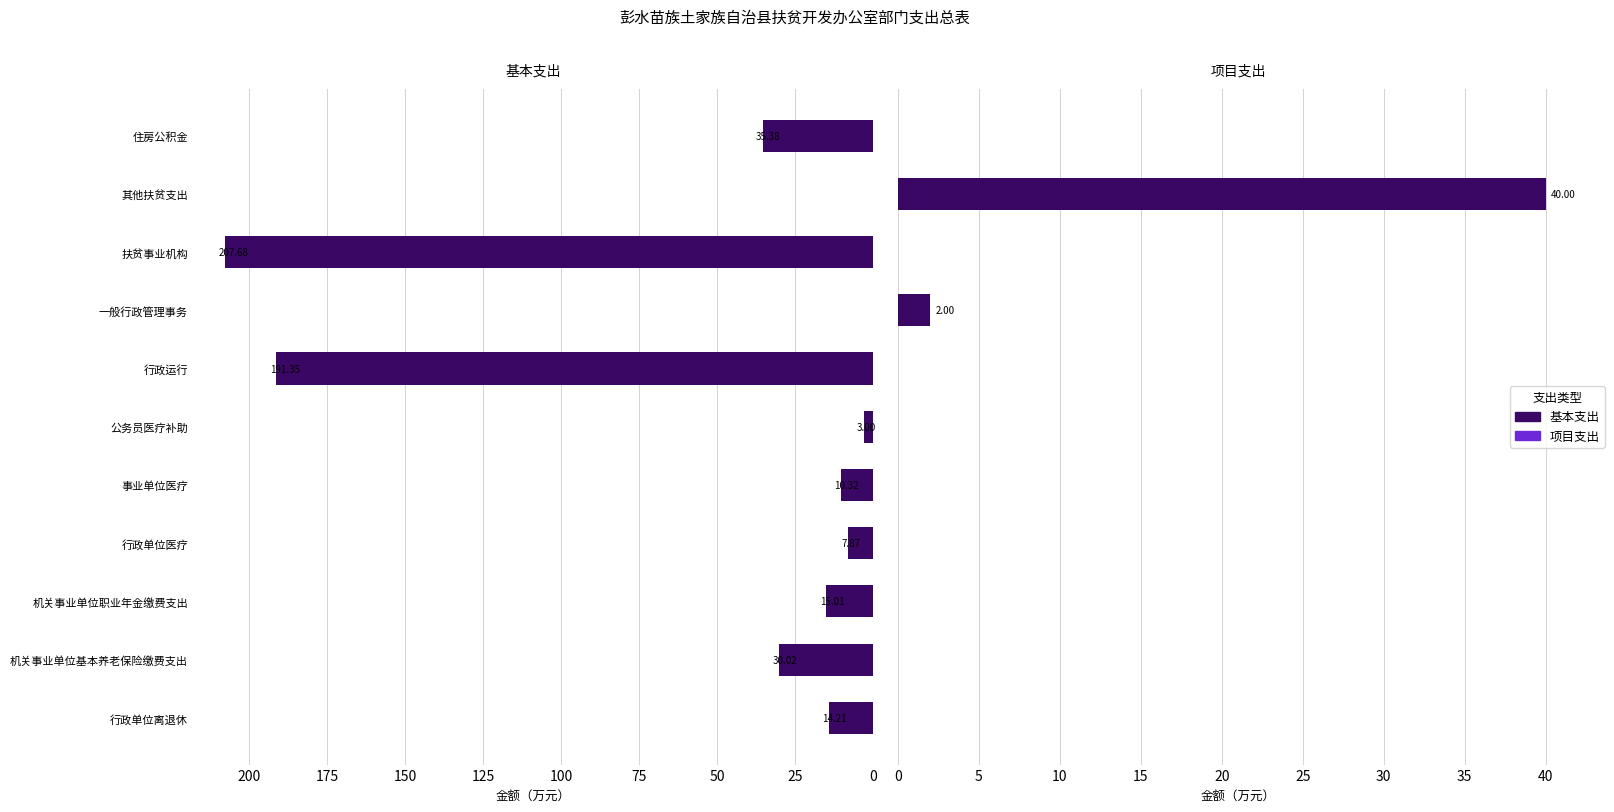

What are all the series names shown in the legend?

基本支出, 项目支出